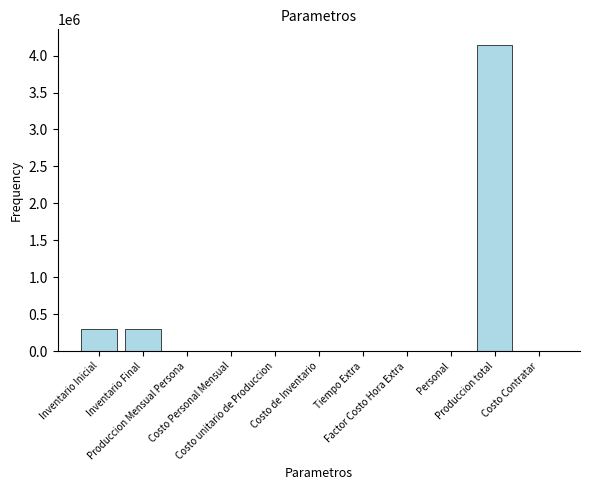

What is the sum of all values?

4752172.7